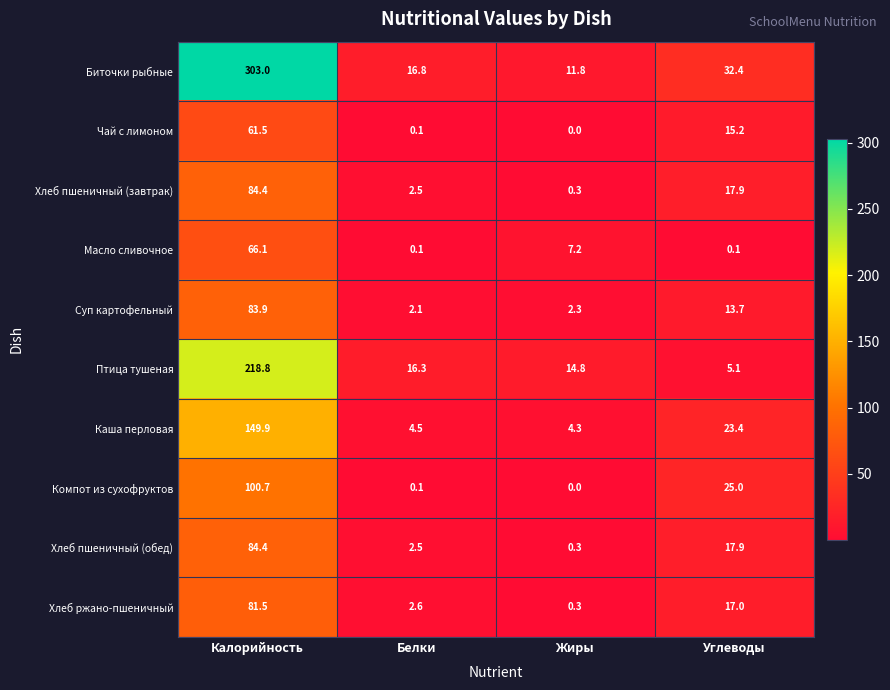

Count the number of data series in this chart.

10